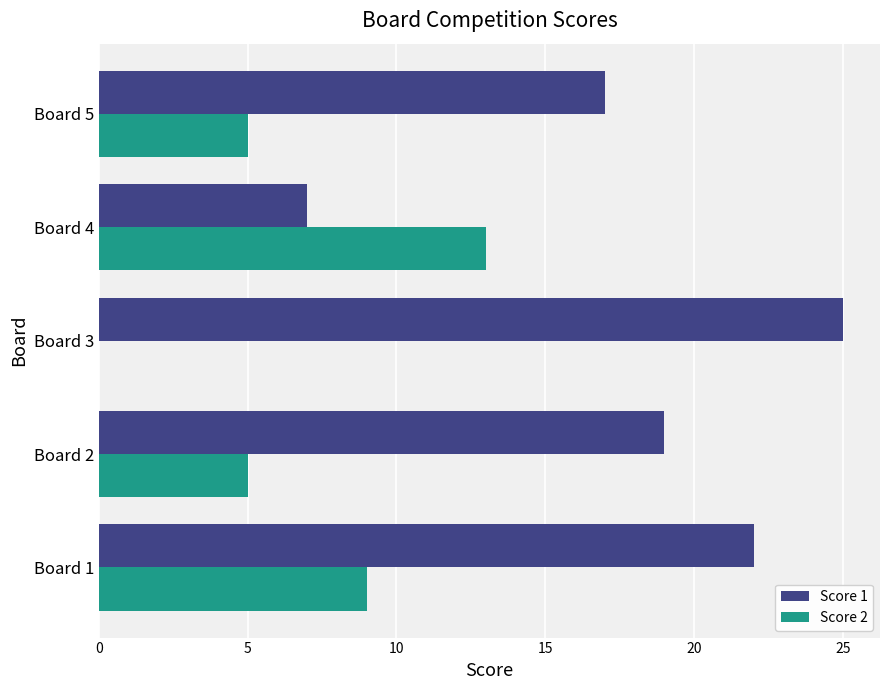

How many Score 1 values are between 17 and 22?

3